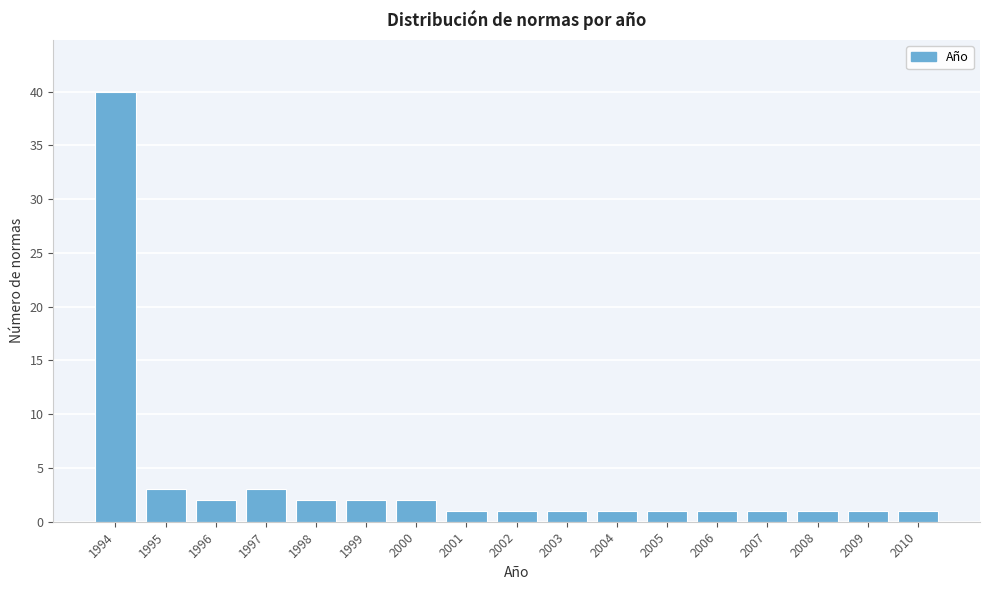

Reading left to right, transcribe all the data shown in this chart.

1994=40	1995=3	1996=2	1997=3	1998=2	1999=2	2000=2	2001=1	2002=1	2003=1	2004=1	2005=1	2006=1	2007=1	2008=1	2009=1	2010=1